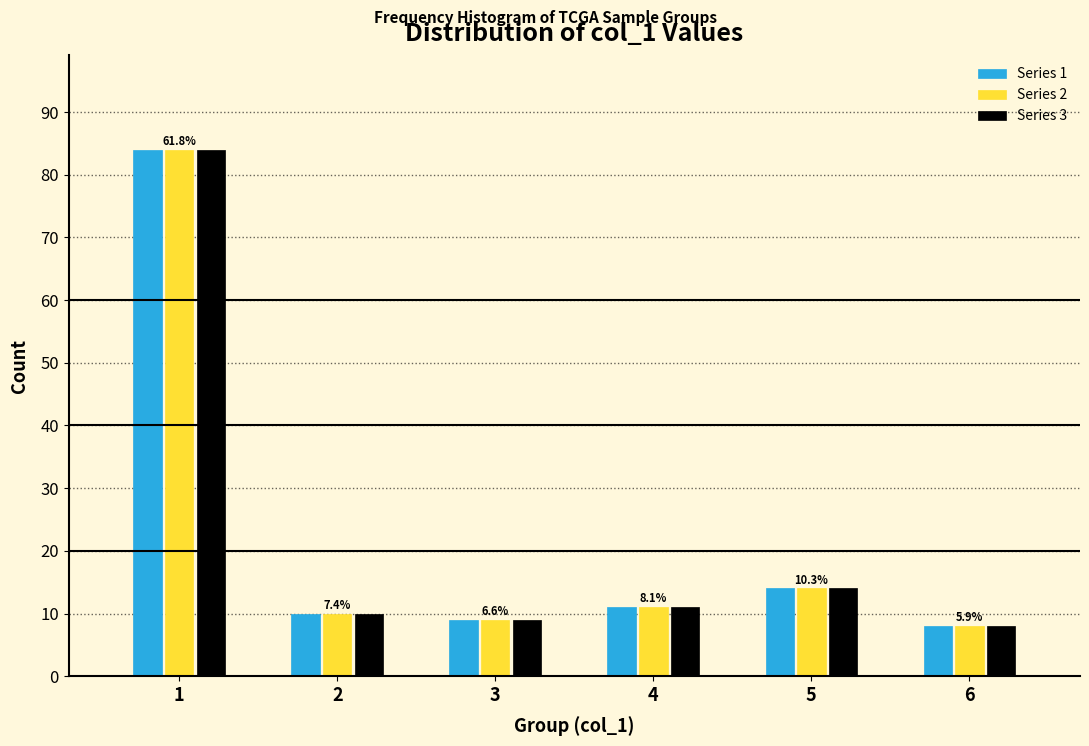

Reading left to right, list all the values displayed in this chart.

Series 1: 84	10	9	11	14	8
Series 2: 84	10	9	11	14	8
Series 3: 84	10	9	11	14	8